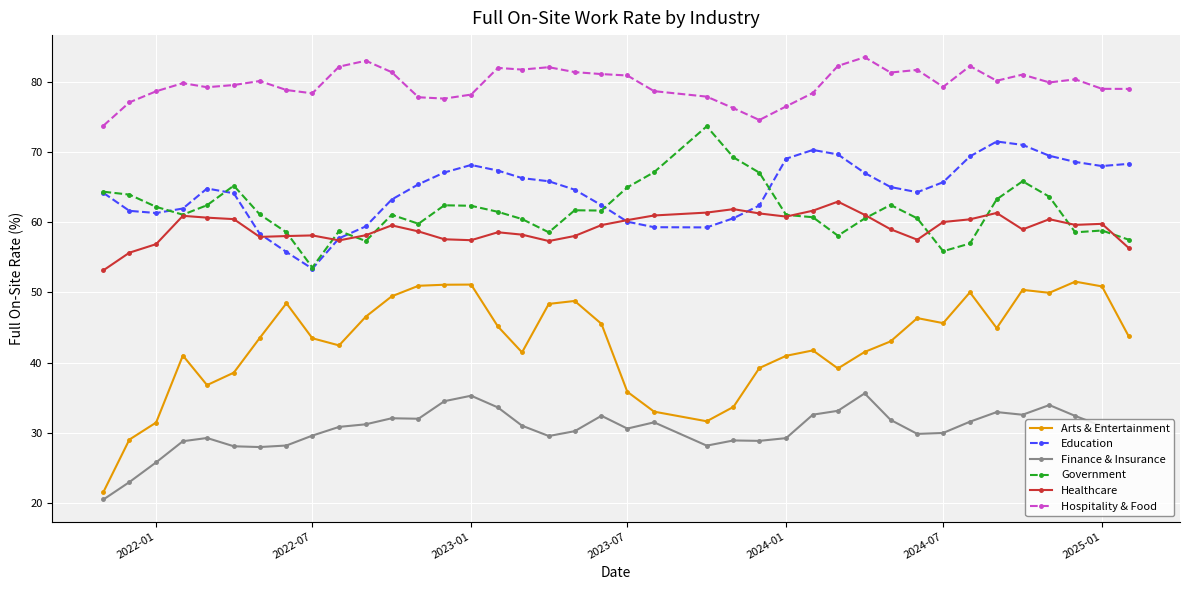

Which series has the largest range (max minus min)?

Arts & Entertainment